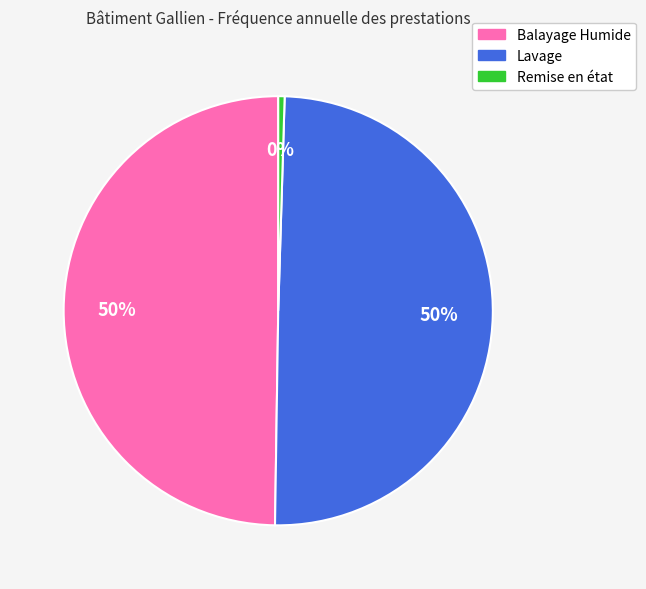

To the nearest percent, what is the combined percentage of Lavage and Remise en état?

50%